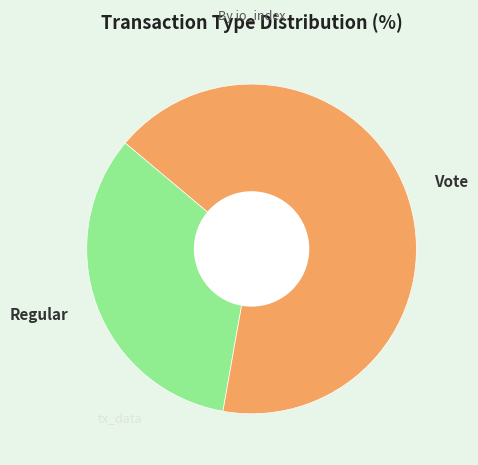

What is the majority slice?

Vote